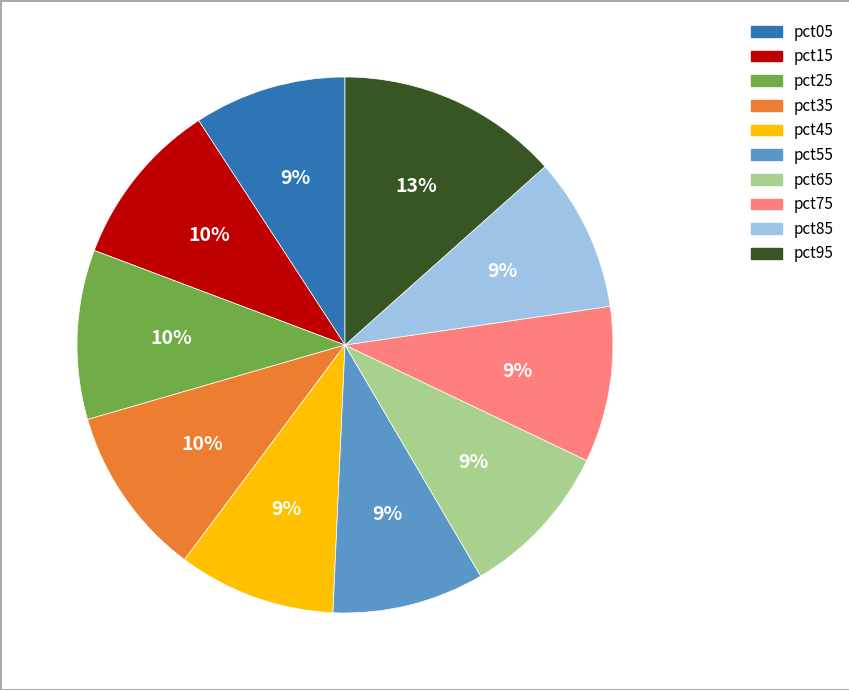

How many slices are in this pie chart?

10